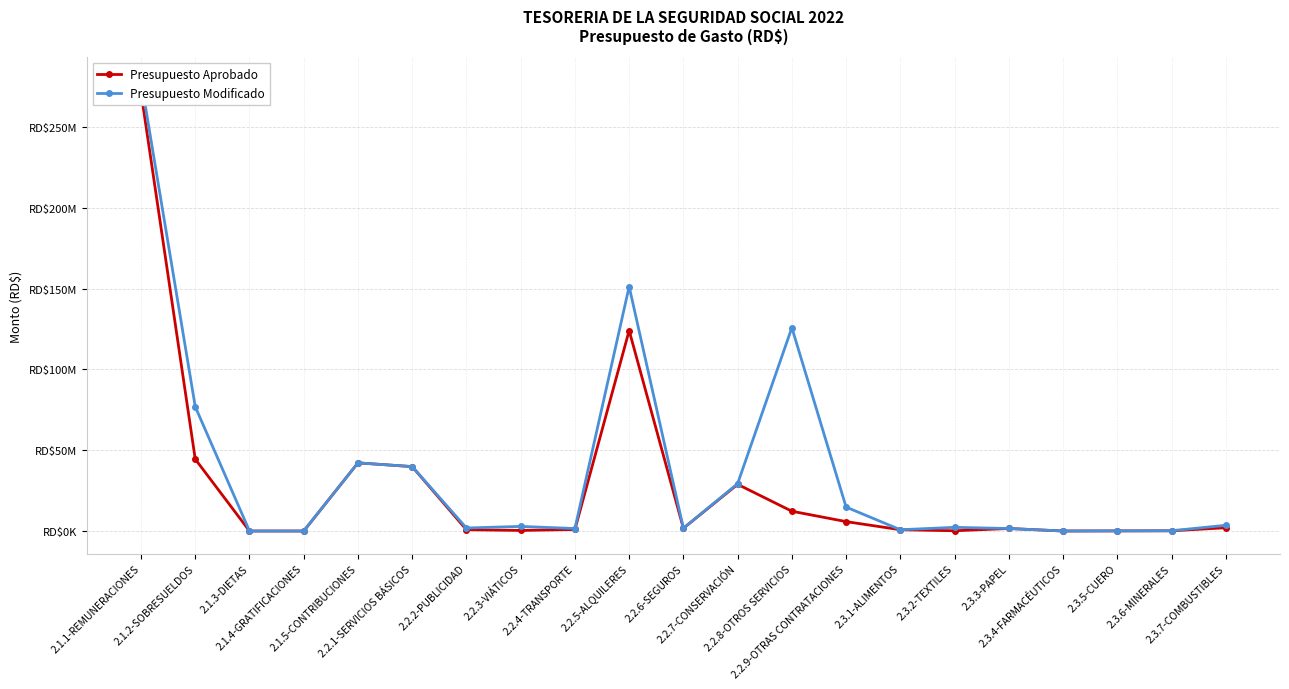

Between 2.1.5-CONTRIBUCIONES and 2.2.4-TRANSPORTE, which is larger?

2.1.5-CONTRIBUCIONES